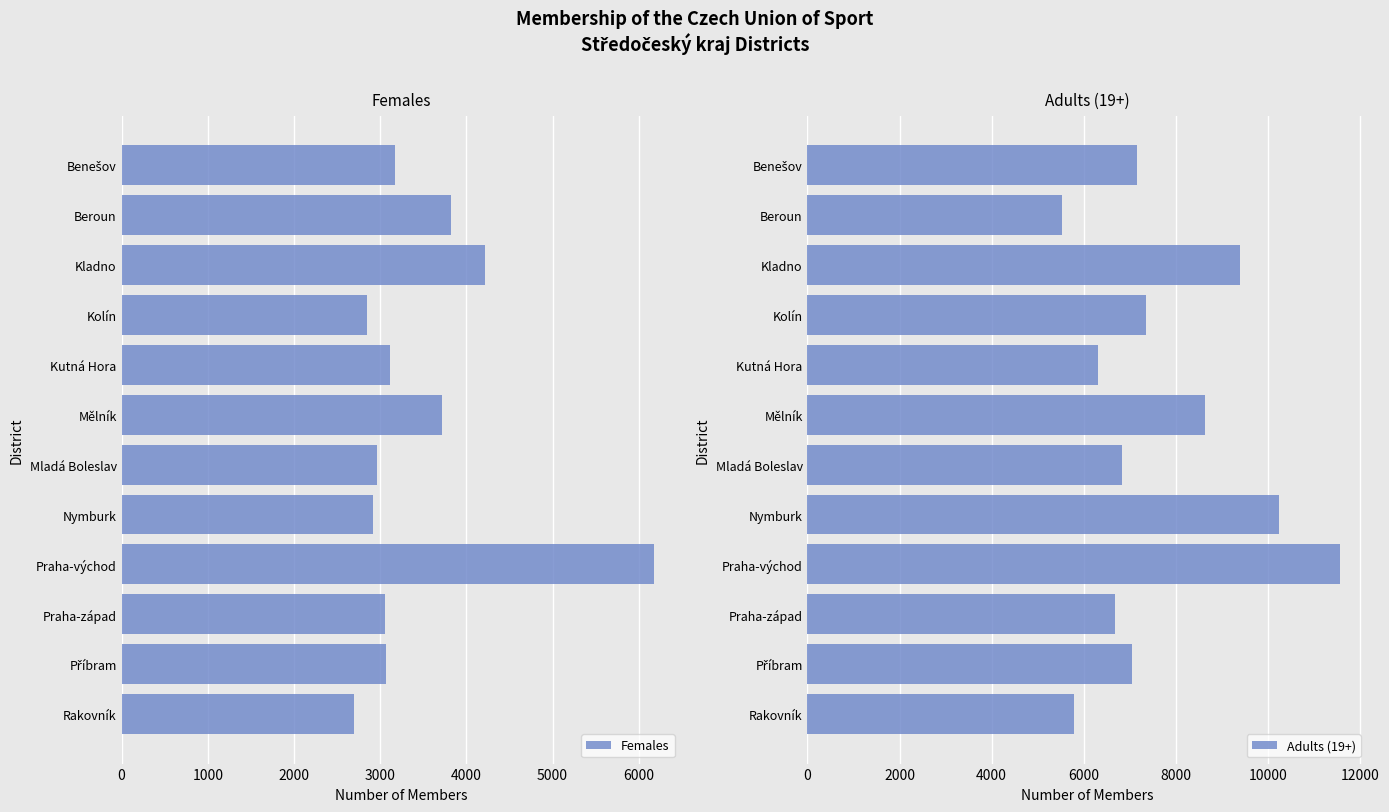

What are all the series names shown in the legend?

Females, Adults (19+)